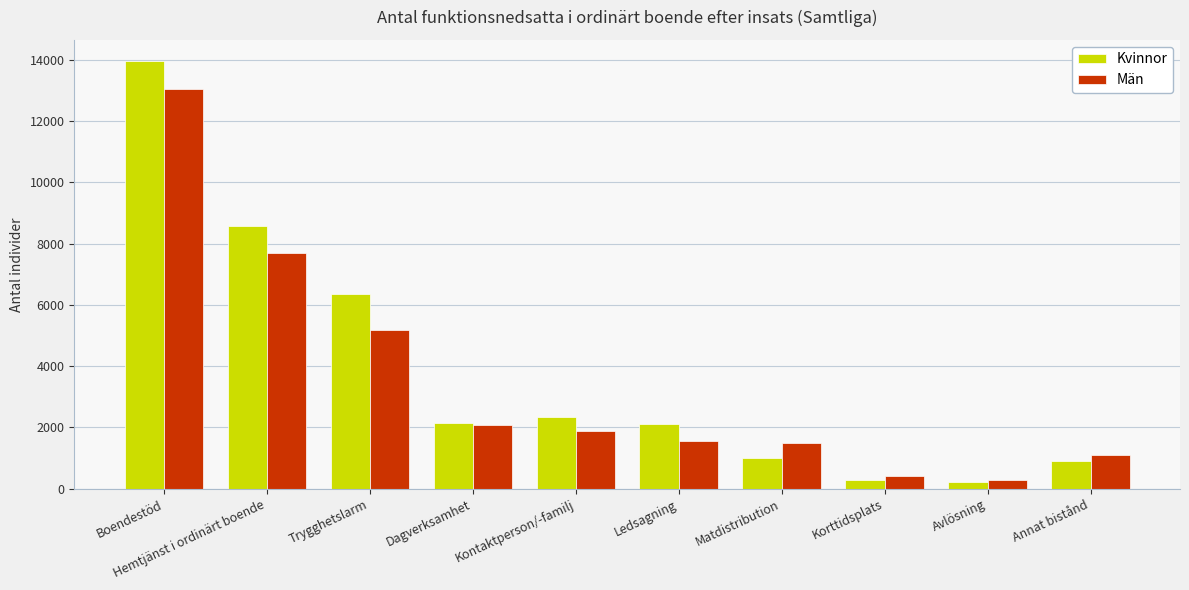

Is it true that Män equals 8221 at Trygghetslarm?

False